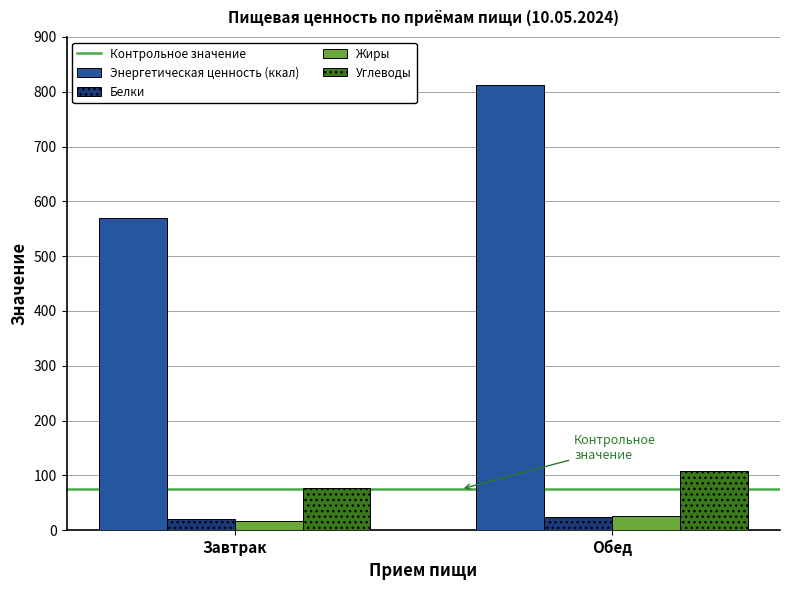

Which series changed the most between Завтрак and Обед?

Энергетическая ценность (ккал)